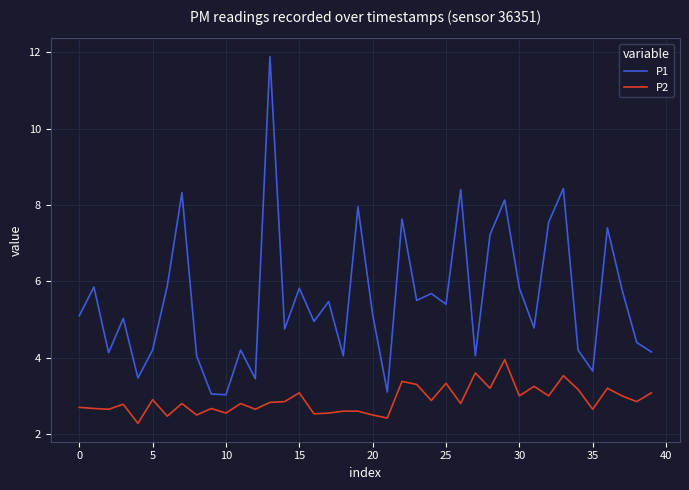

Which series has the widest spread of values?

P1